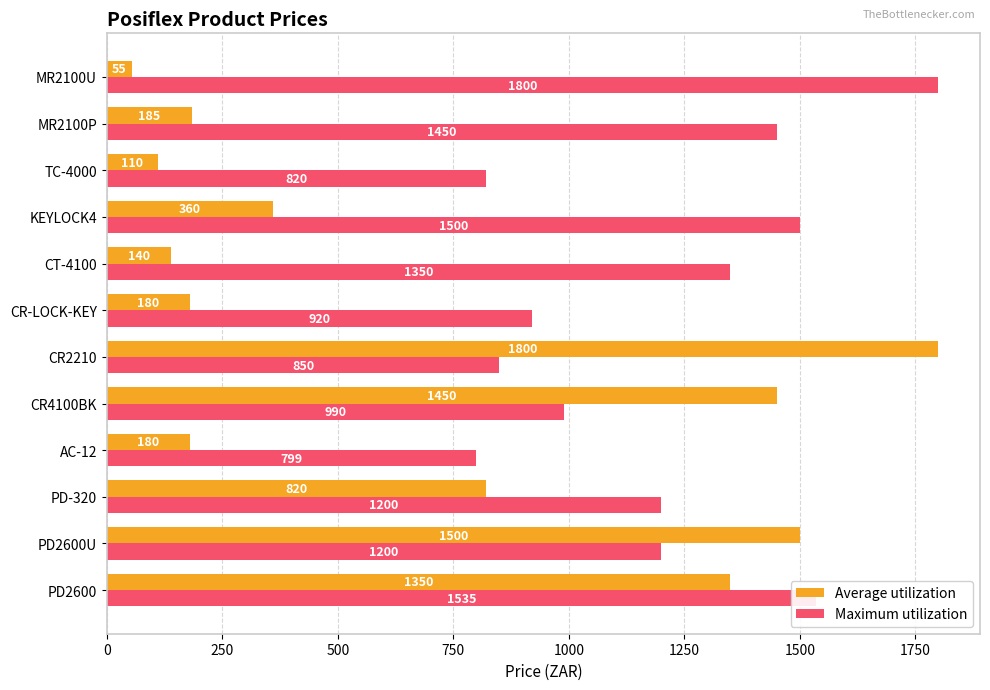

Rank the series at CT-4100 from highest to lowest value.

Maximum utilization, Average utilization